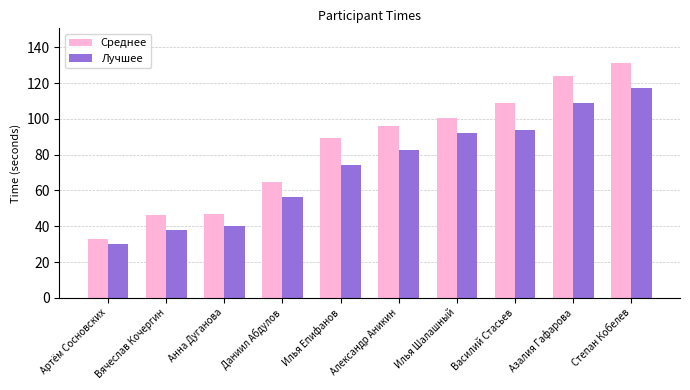

What is the difference between the highest and lowest values at Даниил Абдулов?

8.4